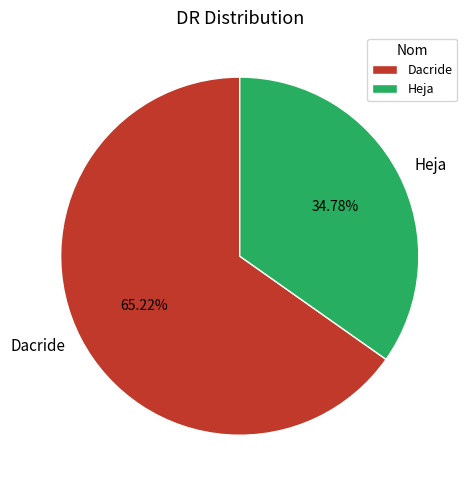

To the nearest percent, what is the difference between the largest and smallest slice percentages?

30%